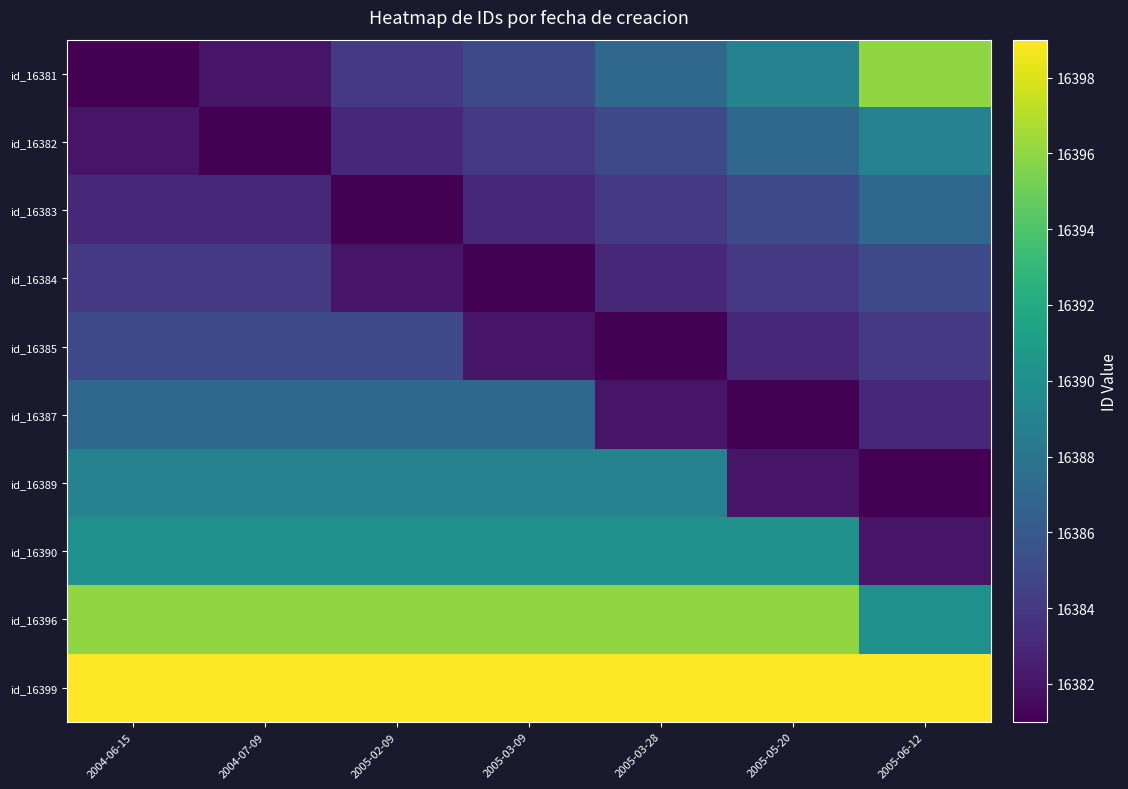

Reading right to left, what are all the values shown in this chart?

id_16381: 2005-06-12=16396	2005-05-20=16389	2005-03-28=16387	2005-03-09=16385	2005-02-09=16384	2004-07-09=16382	2004-06-15=16381
id_16382: 2005-06-12=16389	2005-05-20=16387	2005-03-28=16385	2005-03-09=16384	2005-02-09=16383	2004-07-09=16381	2004-06-15=16382
id_16383: 2005-06-12=16387	2005-05-20=16385	2005-03-28=16384	2005-03-09=16383	2005-02-09=16381	2004-07-09=16383	2004-06-15=16383
id_16384: 2005-06-12=16385	2005-05-20=16384	2005-03-28=16383	2005-03-09=16381	2005-02-09=16382	2004-07-09=16384	2004-06-15=16384
id_16385: 2005-06-12=16384	2005-05-20=16383	2005-03-28=16381	2005-03-09=16382	2005-02-09=16385	2004-07-09=16385	2004-06-15=16385
id_16387: 2005-06-12=16383	2005-05-20=16381	2005-03-28=16382	2005-03-09=16387	2005-02-09=16387	2004-07-09=16387	2004-06-15=16387
id_16389: 2005-06-12=16381	2005-05-20=16382	2005-03-28=16389	2005-03-09=16389	2005-02-09=16389	2004-07-09=16389	2004-06-15=16389
id_16390: 2005-06-12=16382	2005-05-20=16390	2005-03-28=16390	2005-03-09=16390	2005-02-09=16390	2004-07-09=16390	2004-06-15=16390
id_16396: 2005-06-12=16390	2005-05-20=16396	2005-03-28=16396	2005-03-09=16396	2005-02-09=16396	2004-07-09=16396	2004-06-15=16396
id_16399: 2005-06-12=16399	2005-05-20=16399	2005-03-28=16399	2005-03-09=16399	2005-02-09=16399	2004-07-09=16399	2004-06-15=16399